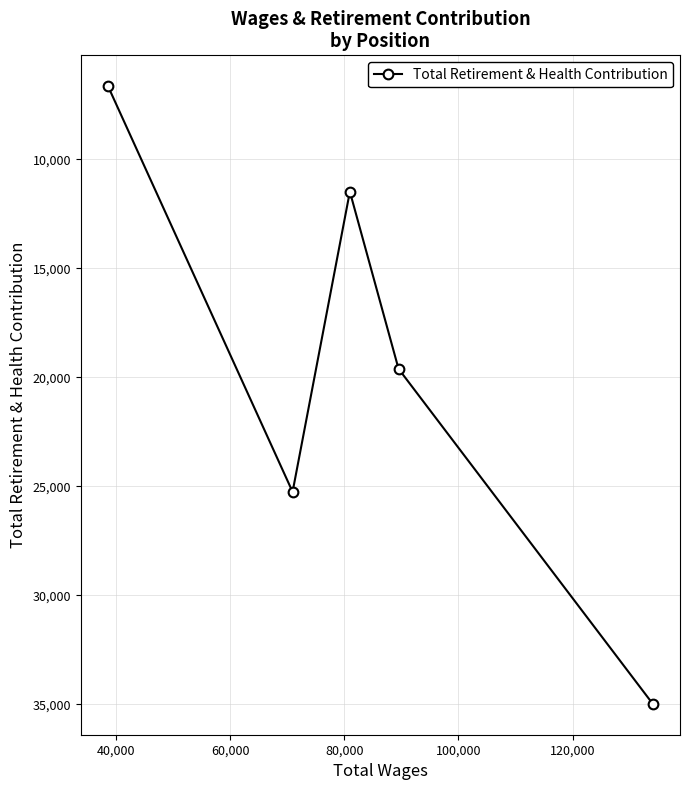

What is the value of the 5th point from the left?

34980